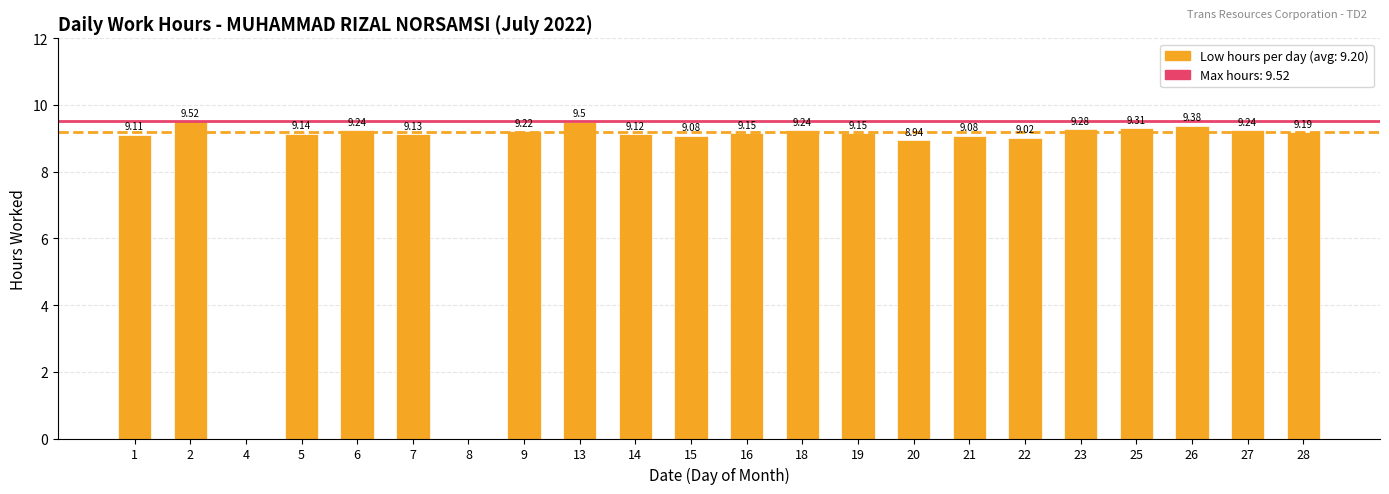

Approximately how many times larger is the value at 6 compared to 2?

1.0